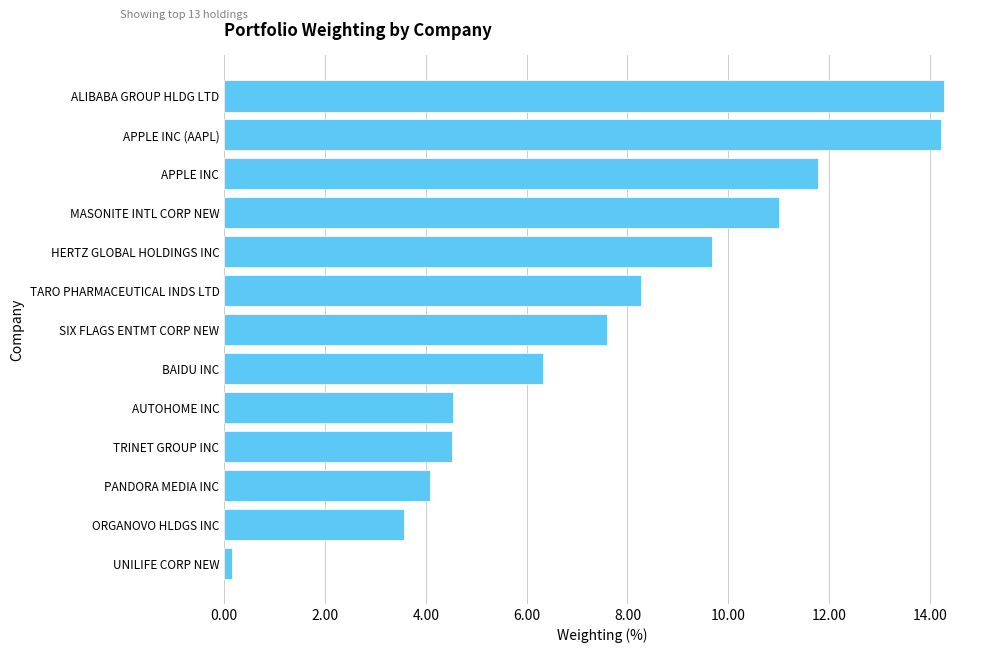

The value at SIX FLAGS ENTMT CORP NEW is 7.6. True or false?

True